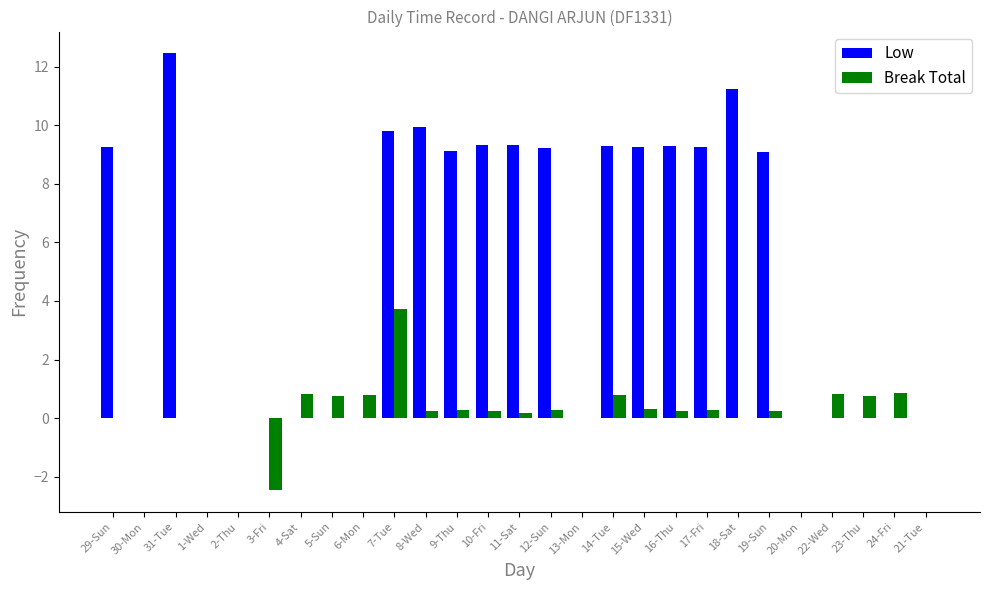

What is the sum of the Break Total values at 22-Wed and 5-Sun?

1.6